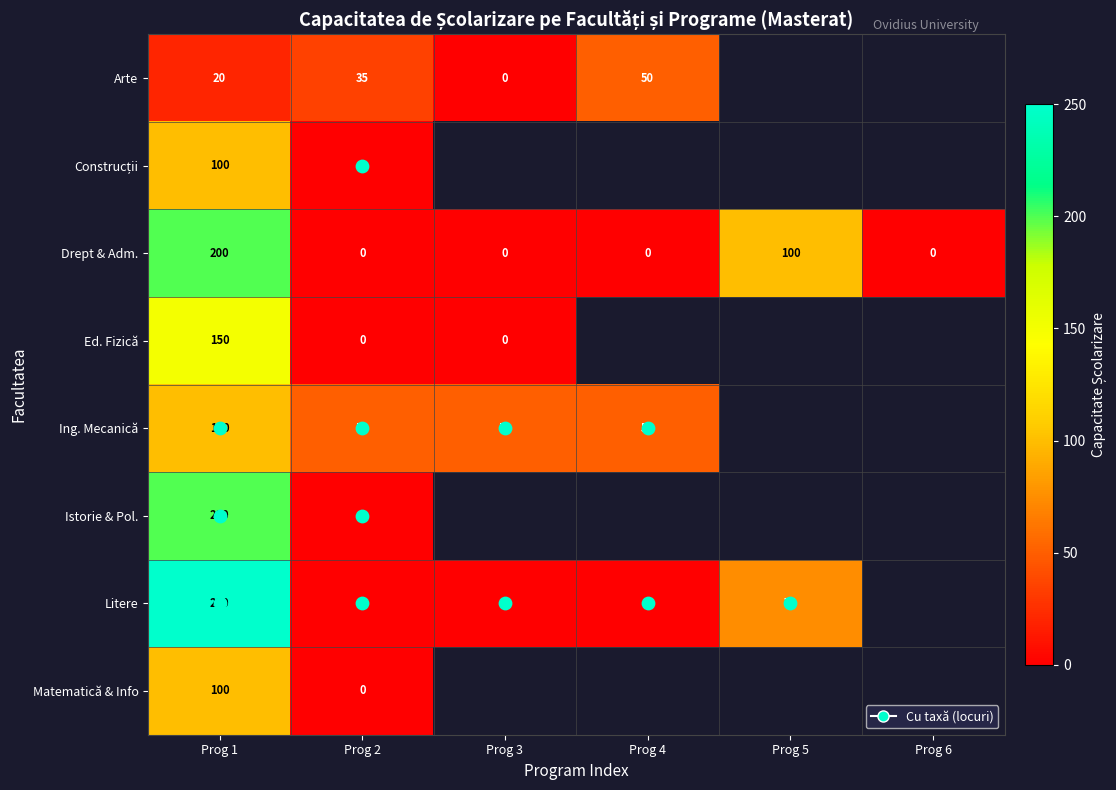

Which series has the largest total across all categories?

Drept & Adm.